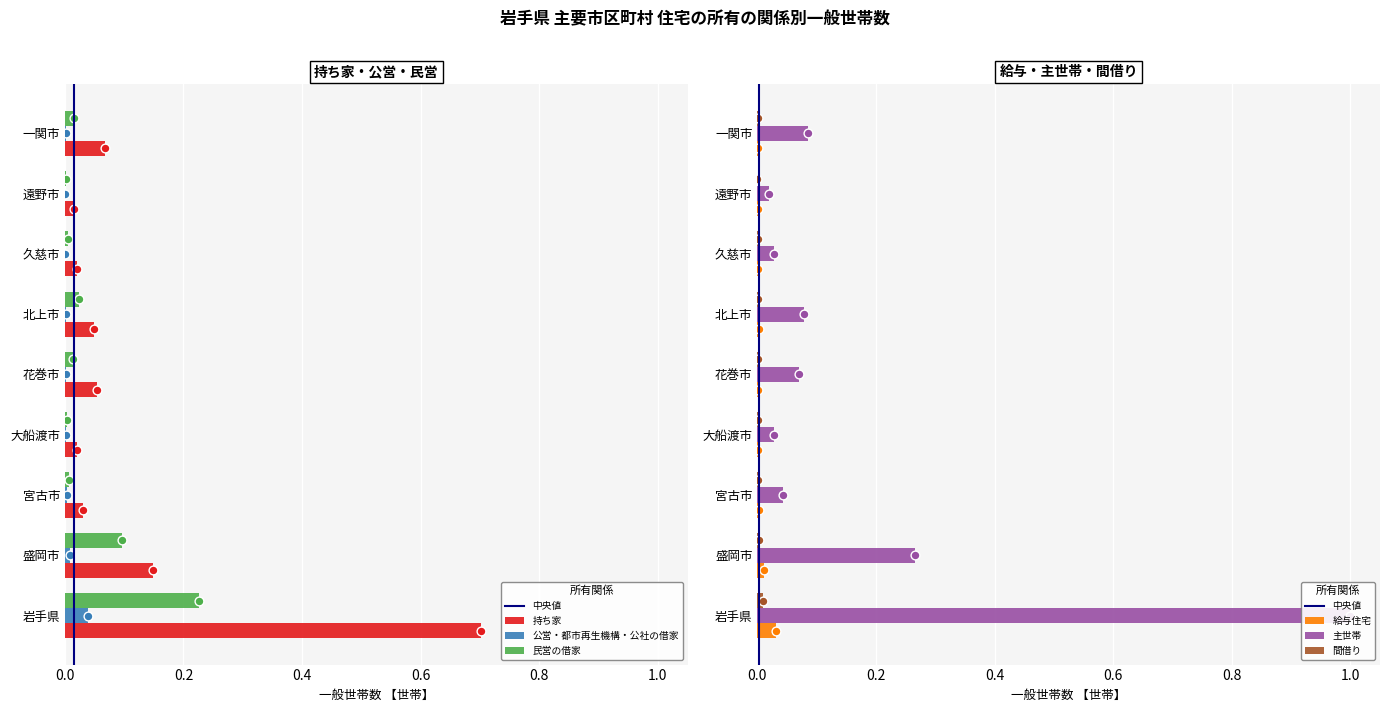

Which series contains the lowest Y value?

間借り